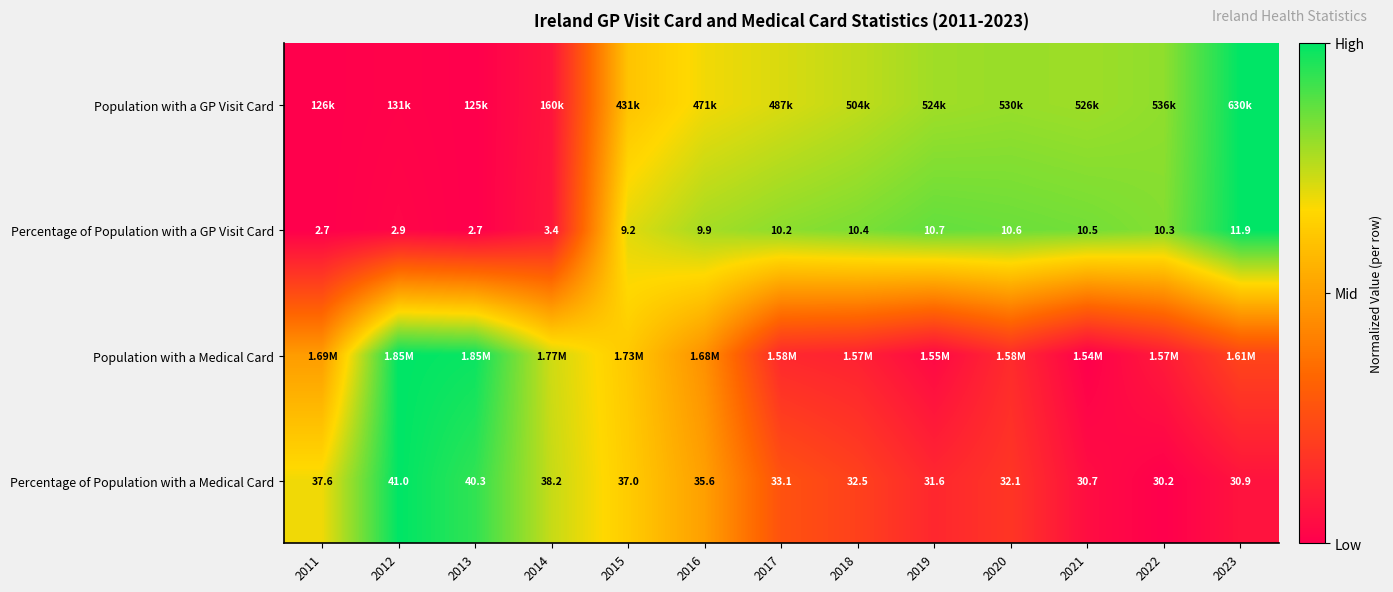

Rank the categories by Population with a GP Visit Card value from highest to lowest.

2023, 2022, 2020, 2021, 2019, 2018, 2017, 2016, 2015, 2014, 2012, 2011, 2013